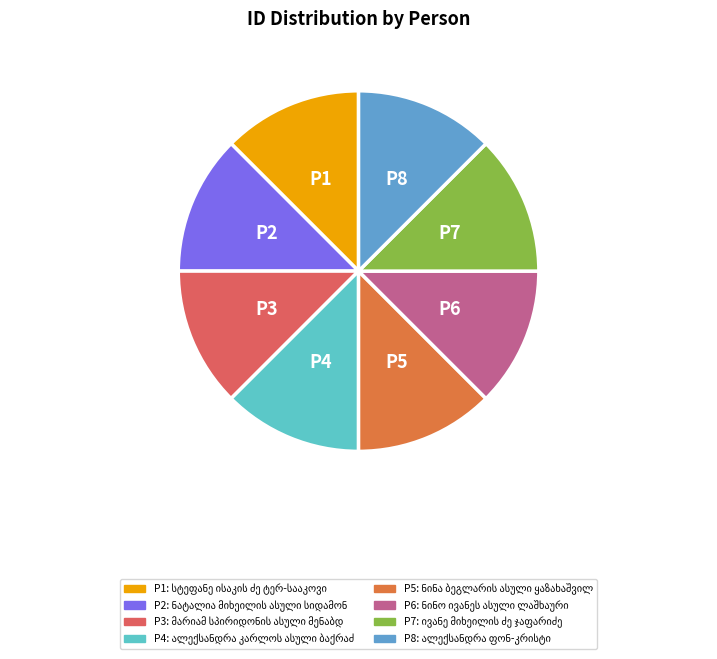

Is there any slice that represents more than half of the pie?

No